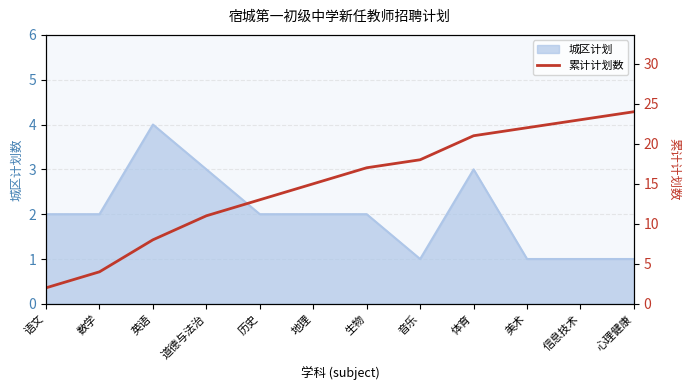

Does the chart have visible grid lines?

Yes